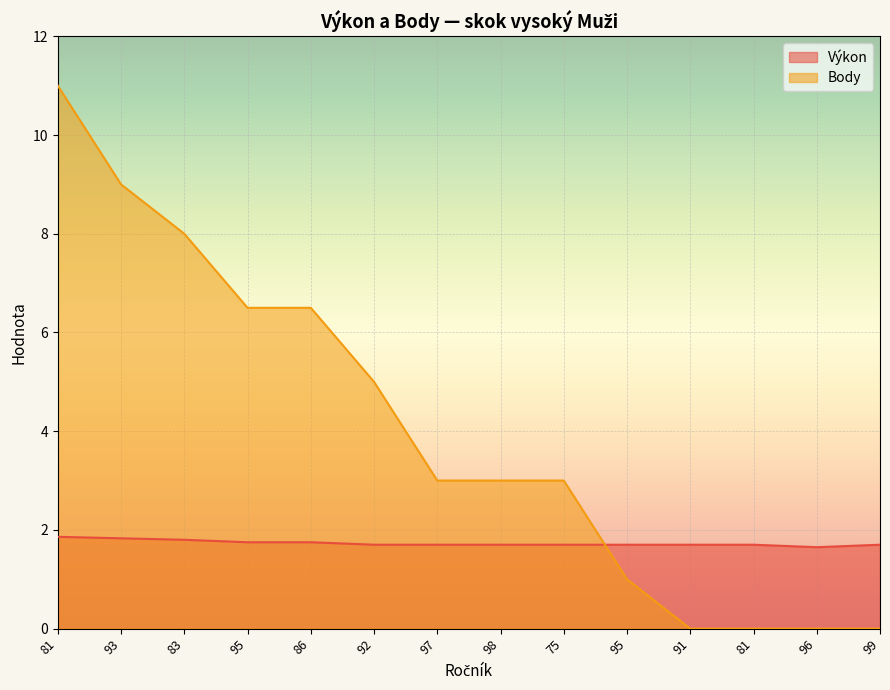

At 93, list the series in order from smallest to largest.

Výkon, Body